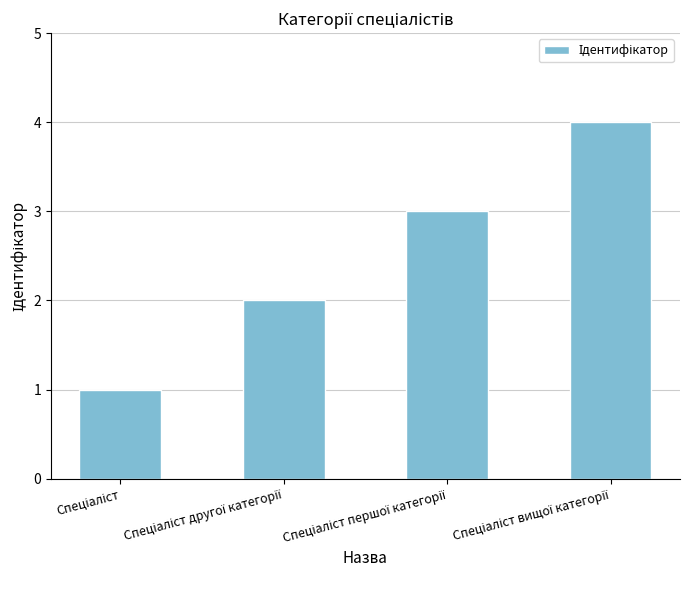

What is the greatest value displayed?

4